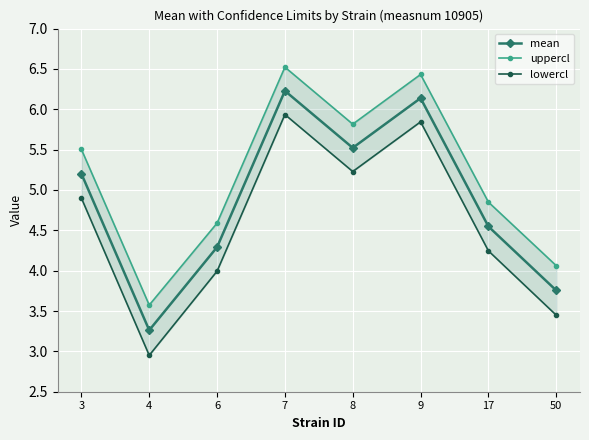

What are all the series names shown in the legend?

mean, uppercl, lowercl